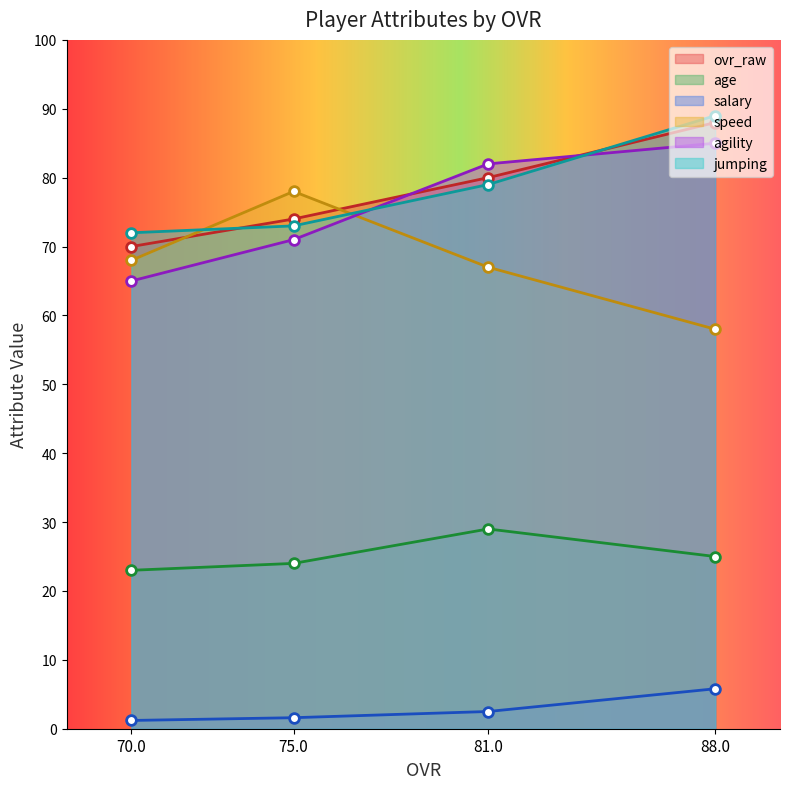

Count the number of data series in this chart.

6